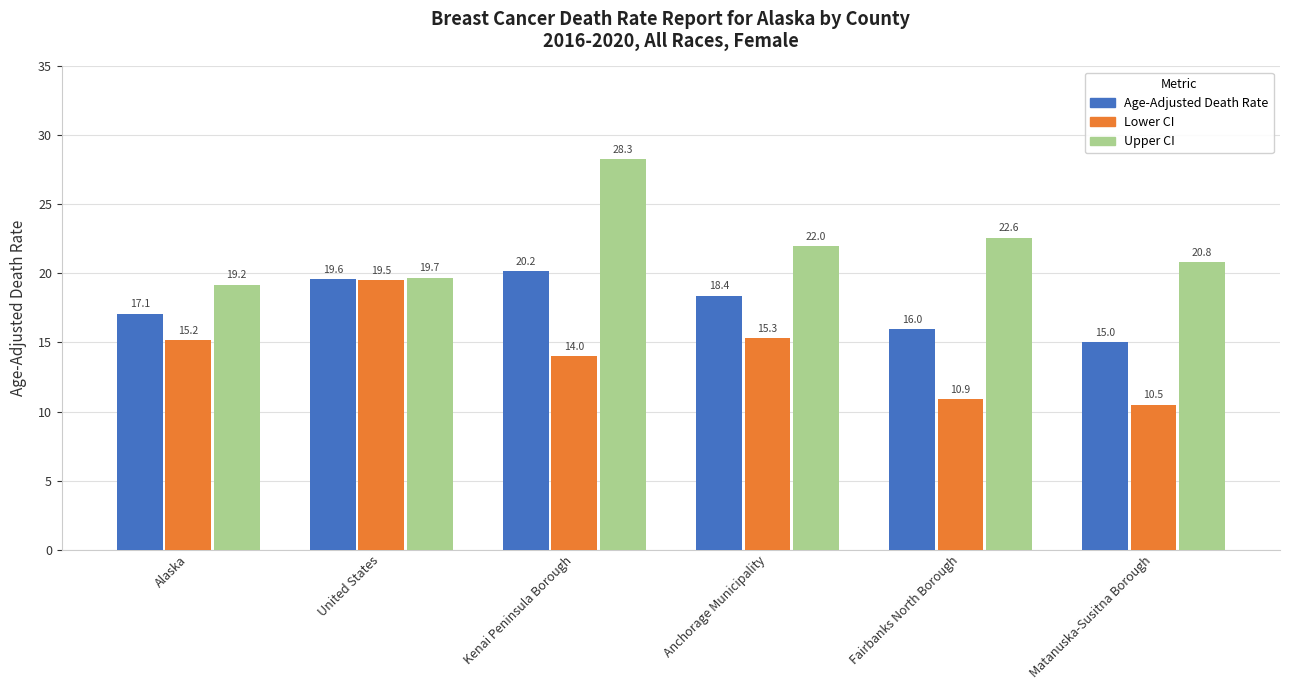

Rank the series by their average value, from lowest to highest.

Lower CI, Age-Adjusted Death Rate, Upper CI